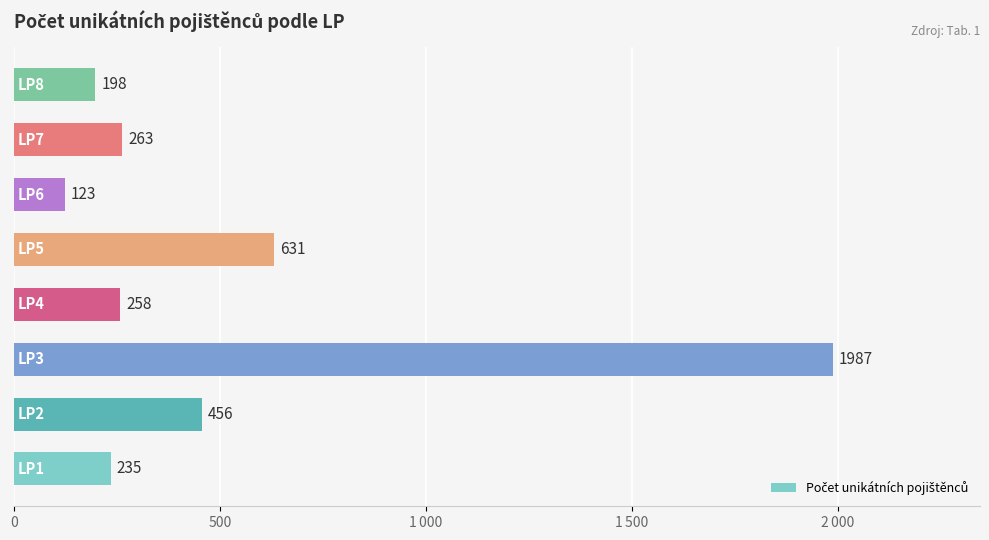

What is the minimum value shown in the chart?

123